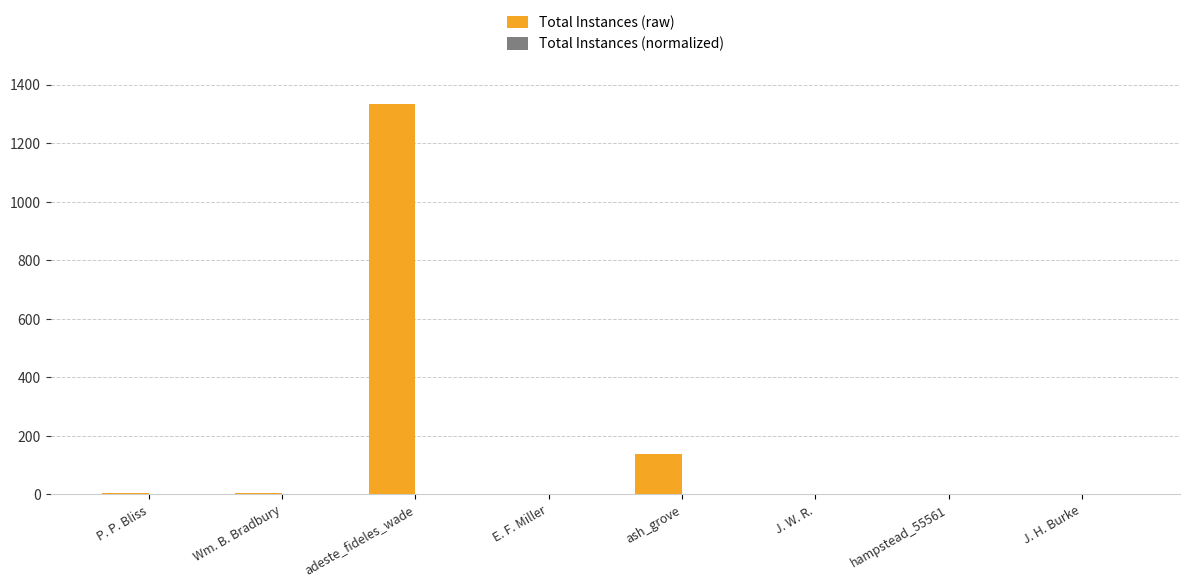

Does the chart contain stacked bars?

No